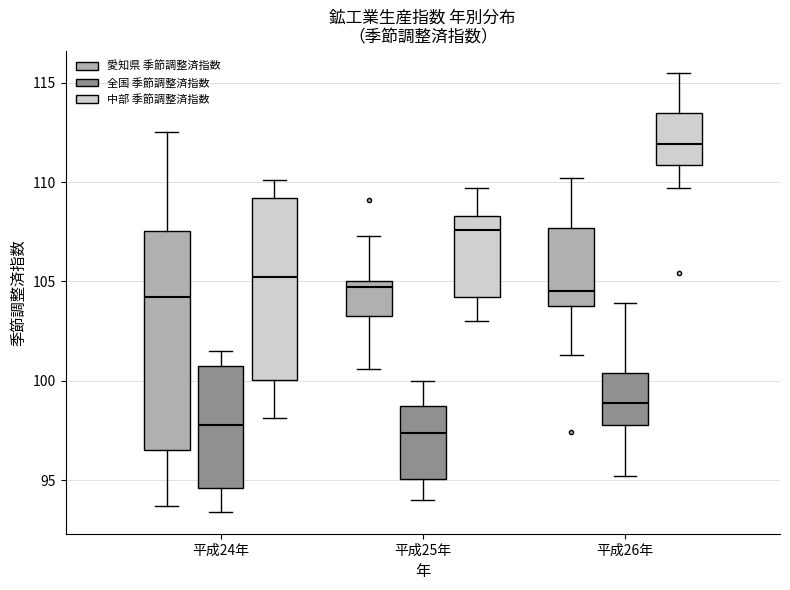

Which box is the tallest, from its lower edge to its upper edge?

平成24年 (愛知県 季節調整済指数)